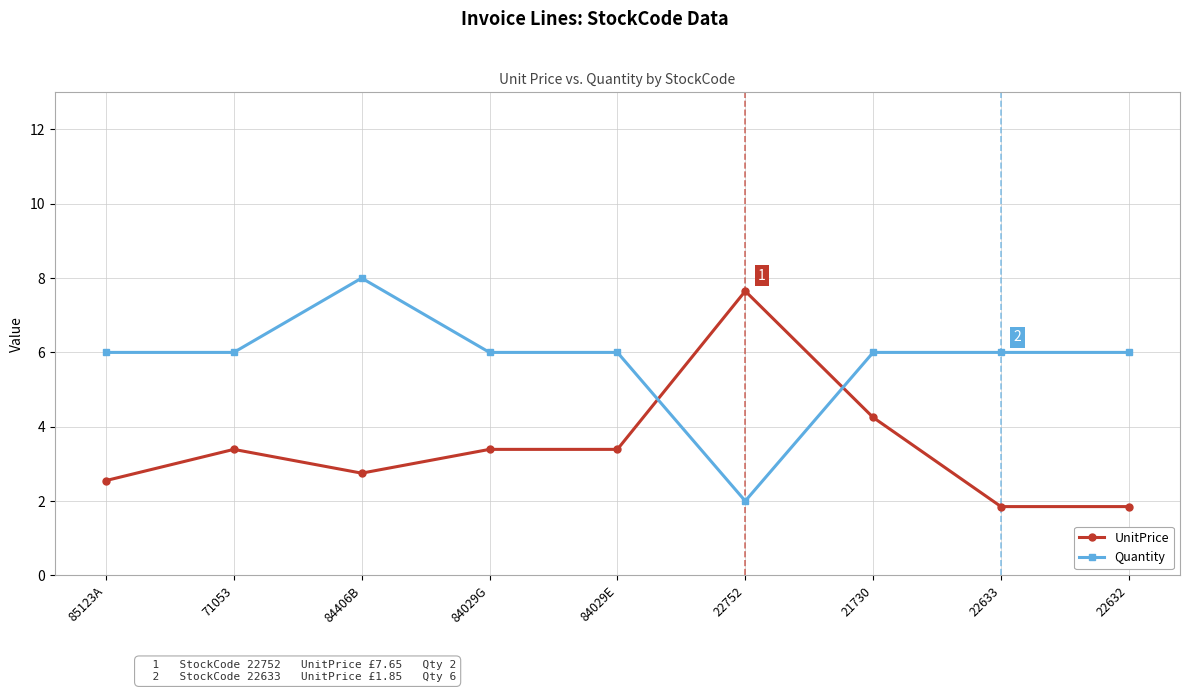

What is the spread (max minus min) of values at 84029G?

2.6